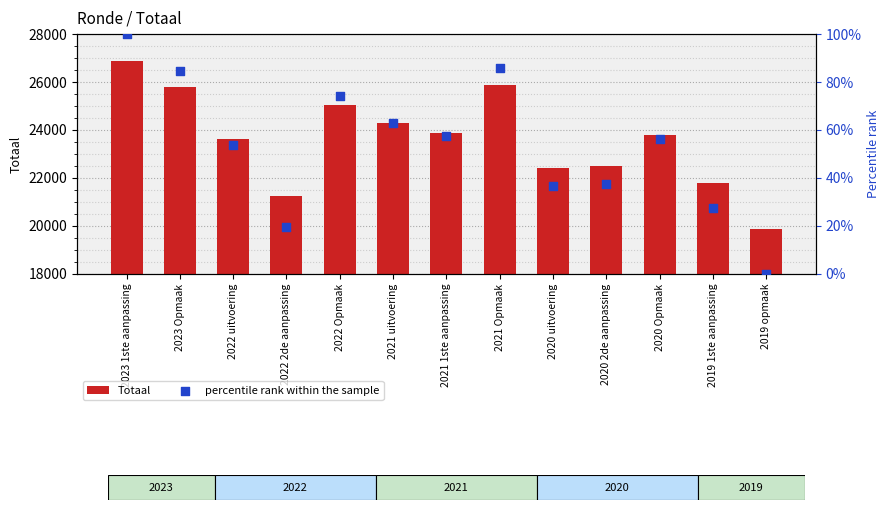

What are all the series names shown in the legend?

Totaal, percentile rank within the sample